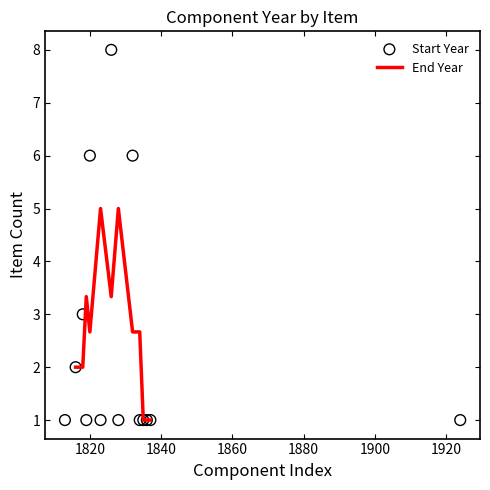

What are all the series names shown in the legend?

Start Year, End Year